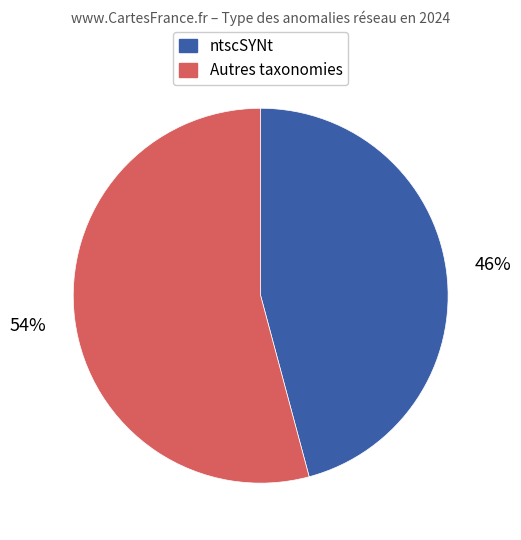

Which category has the biggest portion of the pie?

Autres taxonomies